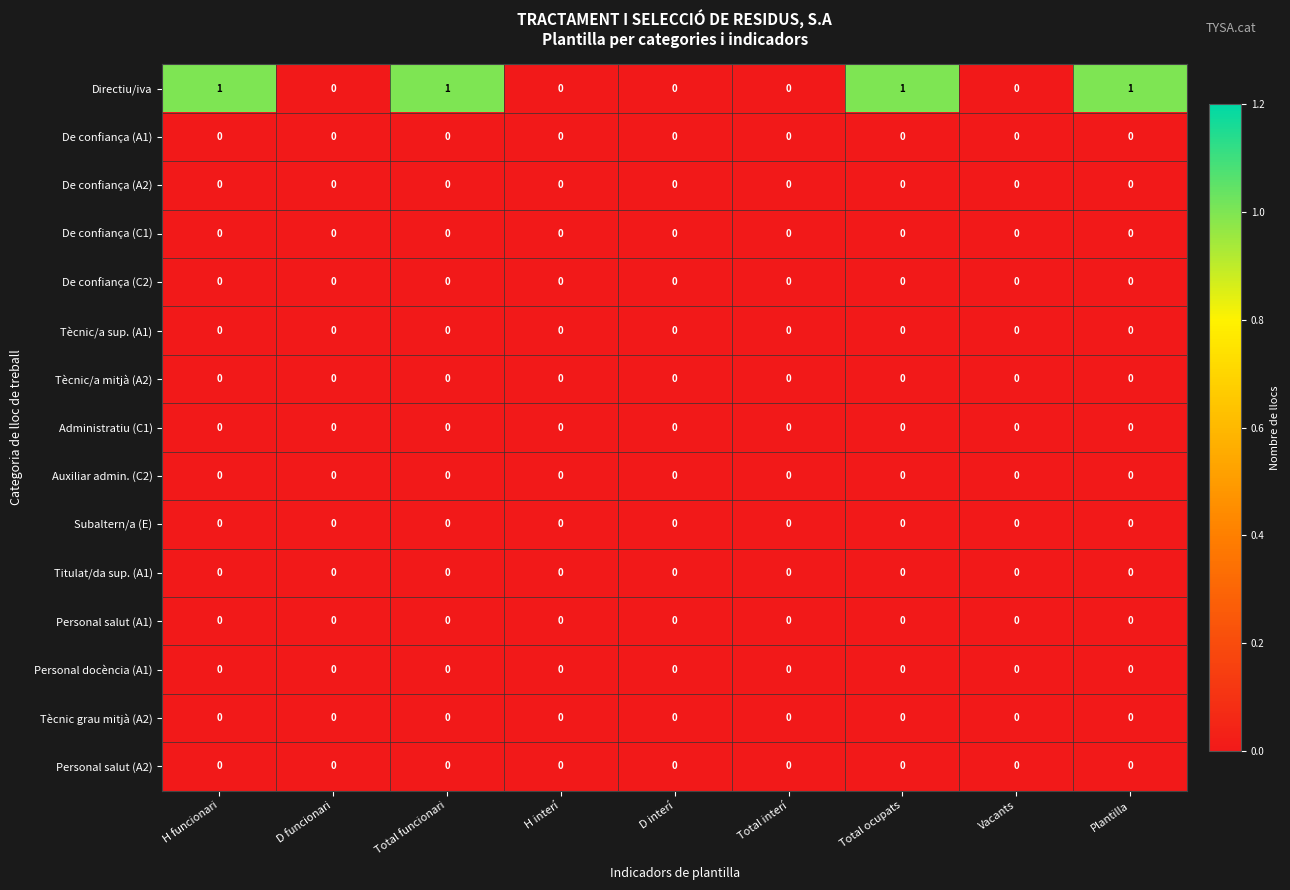

Is it true that Directiu/iva equals 1 at H interí?

False